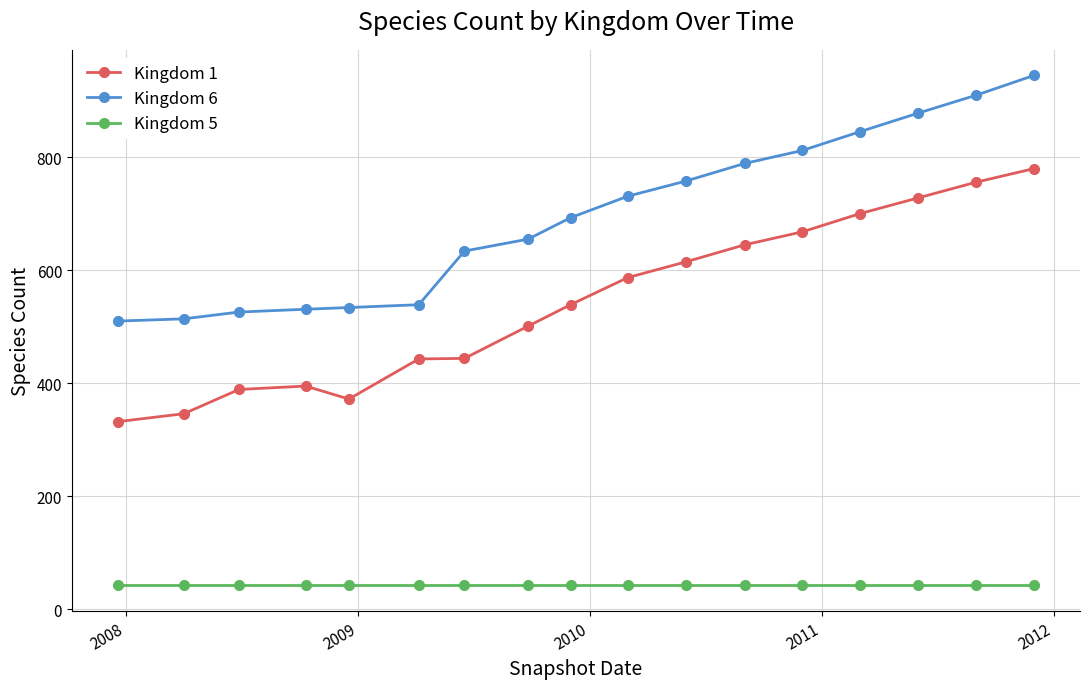

Which series has the largest total across all categories?

Kingdom 6